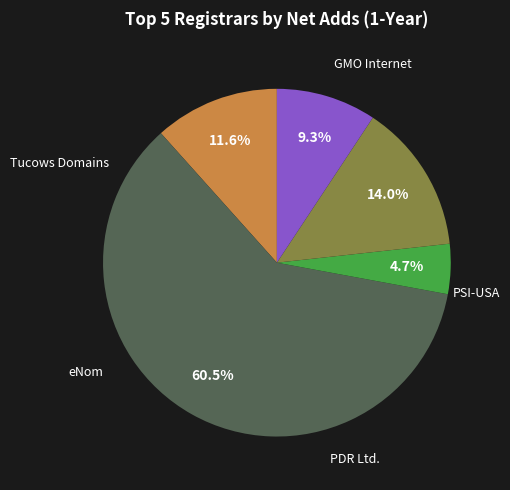

Is there a majority slice in this chart?

Yes